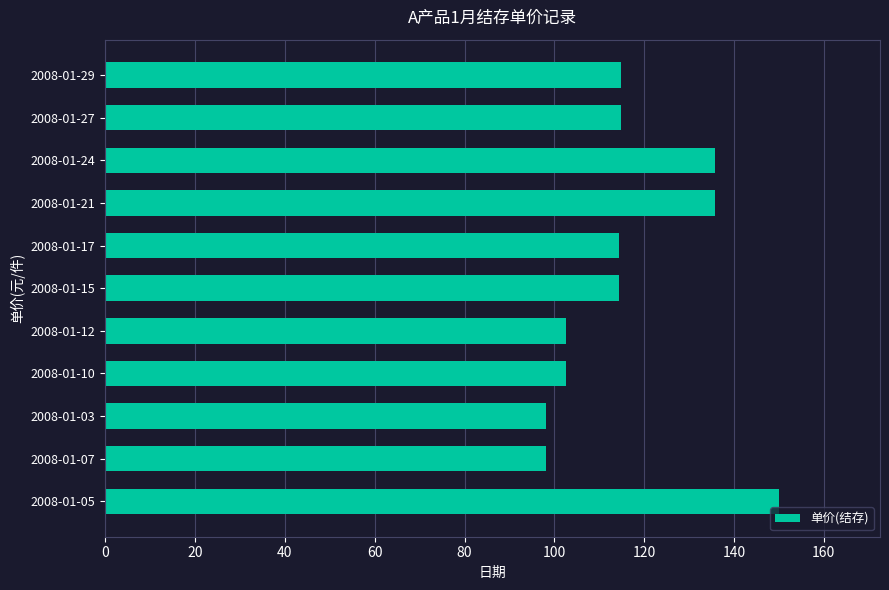

What is the change in value from 2008-01-12 to 2008-01-21?

+33.1